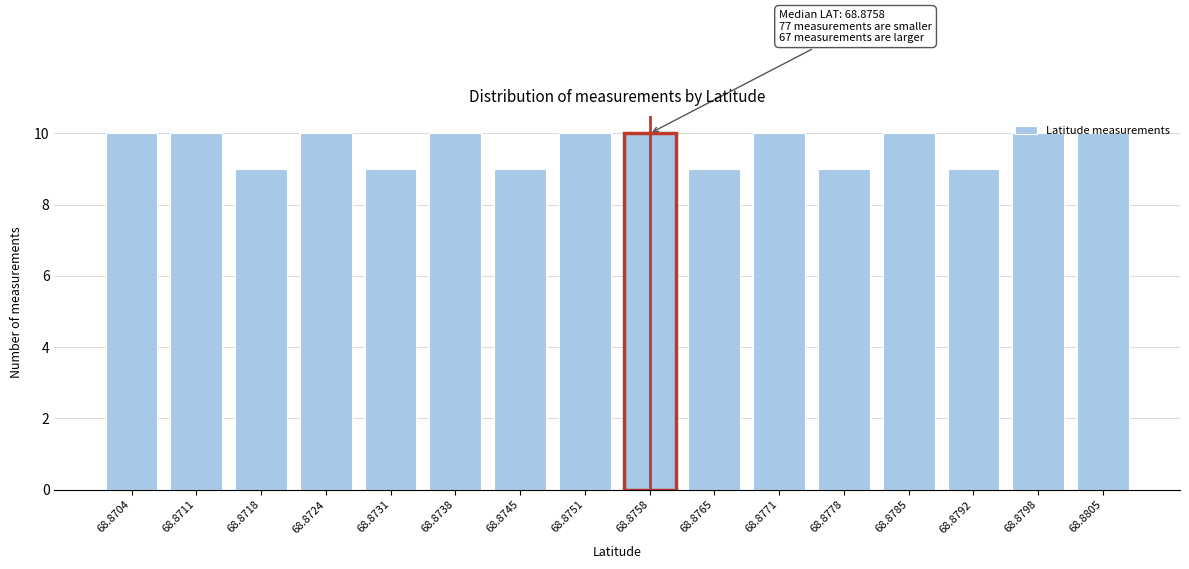

What is the value of the 16th bar from the left?

10